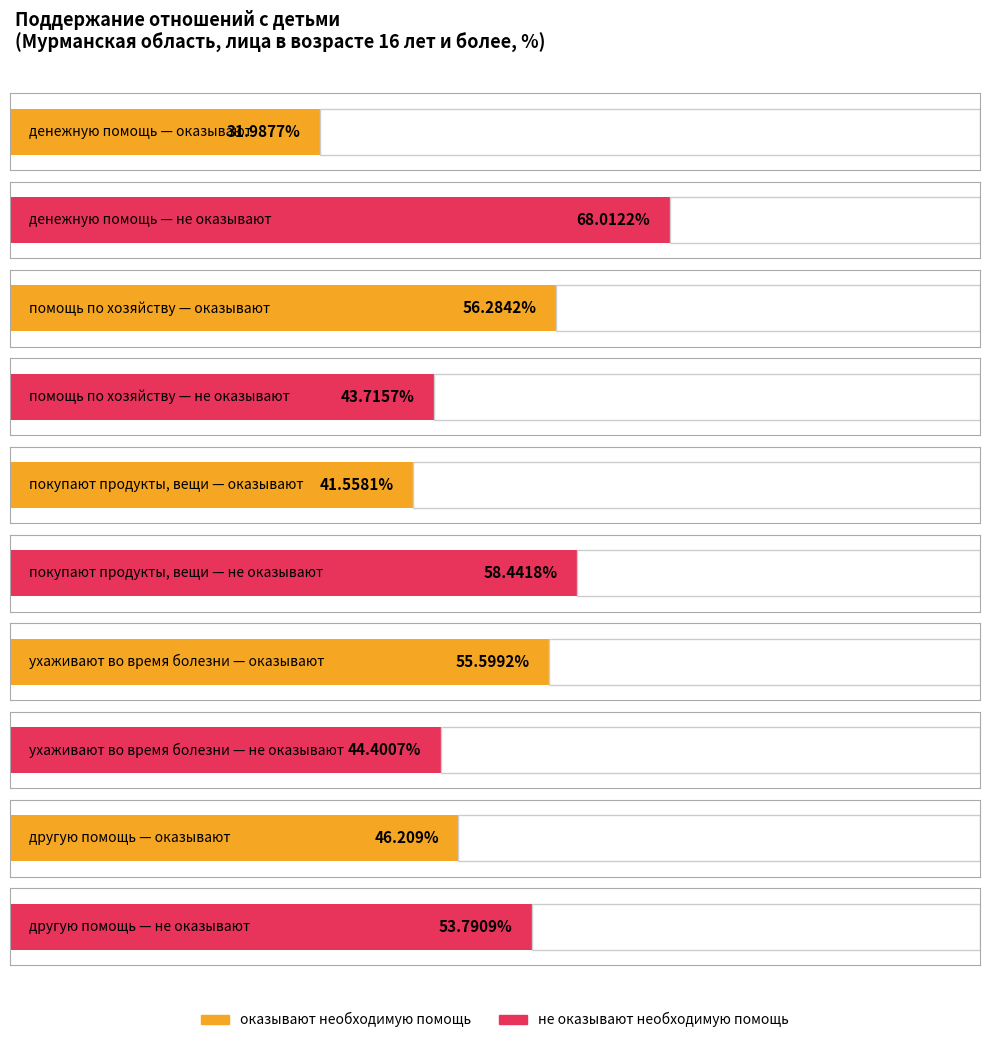

Rank the categories by не оказывают необходимую помощь value from highest to lowest.

денежную помощь, покупают продукты, вещи, другую помощь, ухаживают во время болезни, помощь по хозяйству